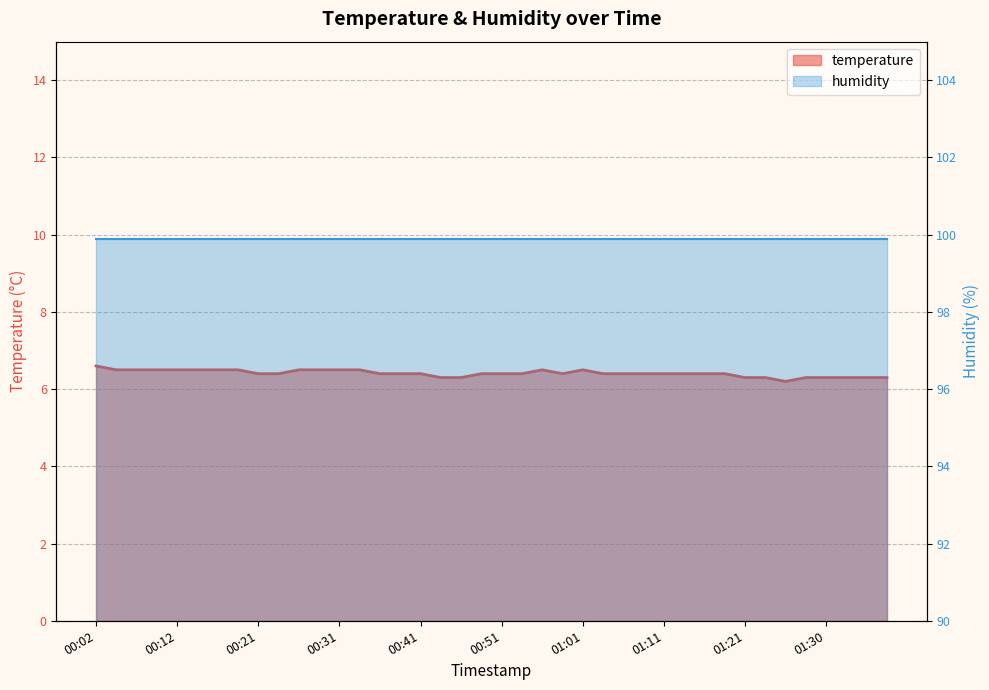

The value at 01:18 is 6.4. True or false?

True